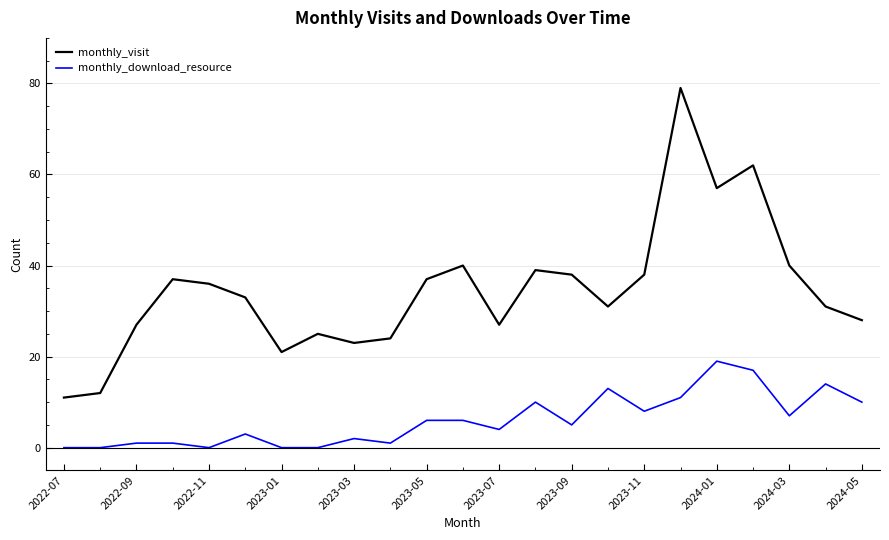

Reading left to right, list all the values displayed in this chart.

monthly_visit: 11	12	27	37	36	33	21	25	23	24	37	40	27	39	38	31	38	79	57	62	40	31	28
monthly_download_resource: 0	0	1	1	0	3	0	0	2	1	6	6	4	10	5	13	8	11	19	17	7	14	10